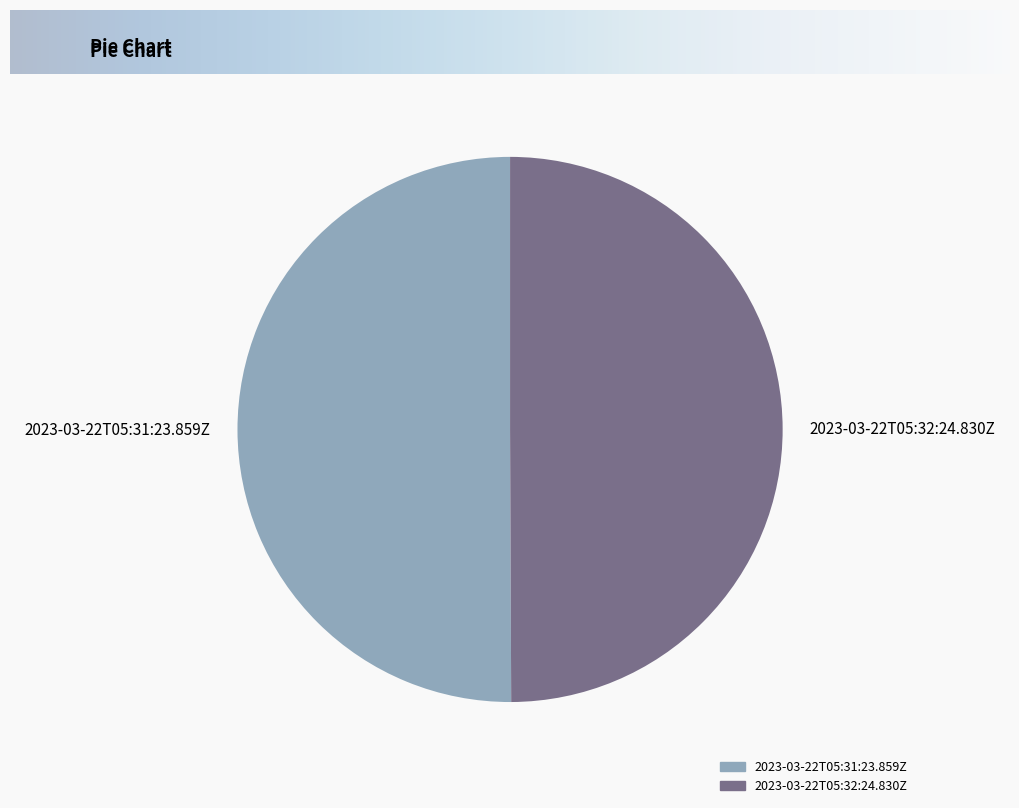

How many slices are in this pie chart?

2